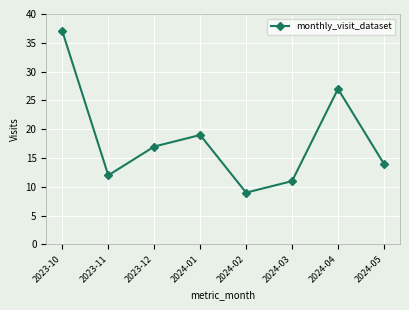

Does the chart display data point markers on the line(s)?

Yes